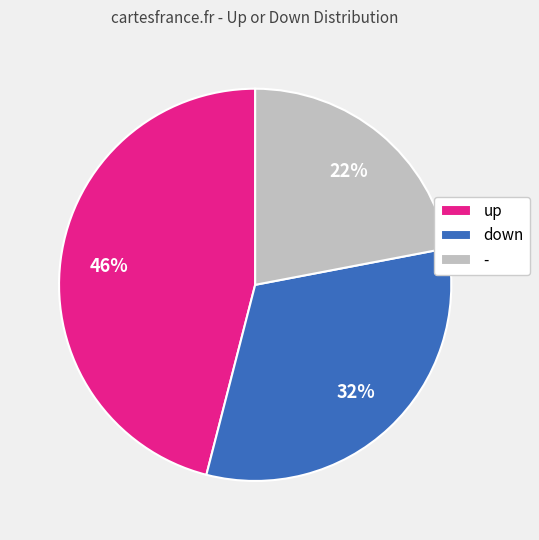

Is it true that up is 46% of the pie?

True